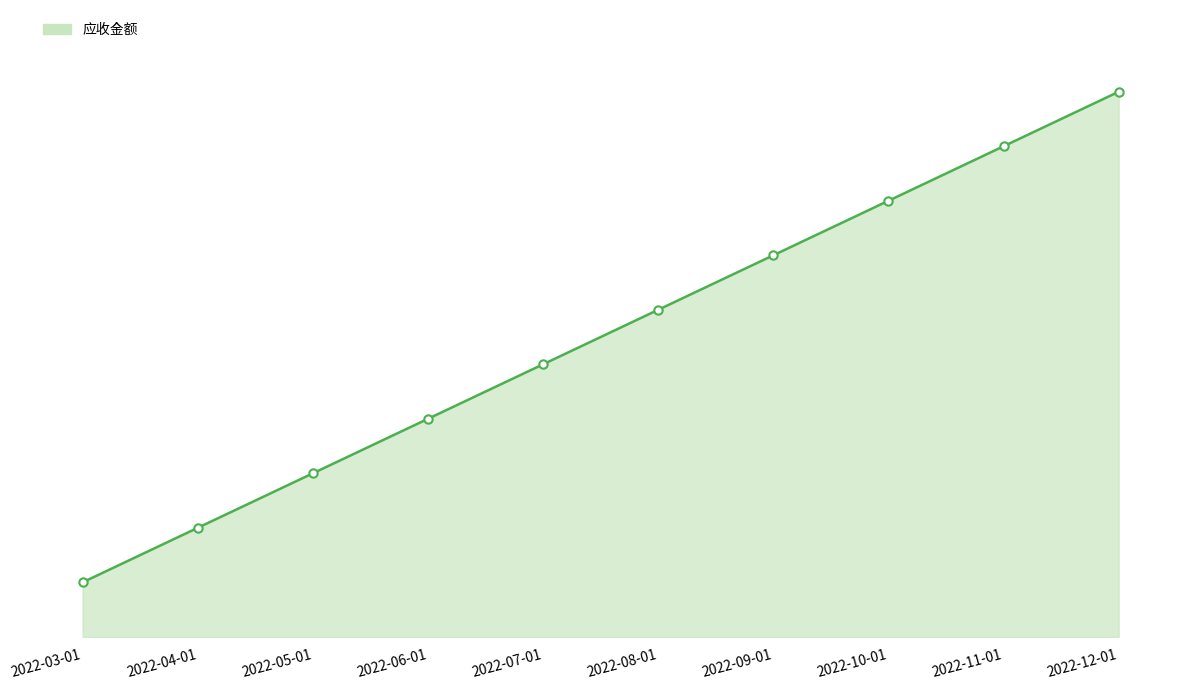

At which category does the chart reach its peak across all series?

2022-12-01